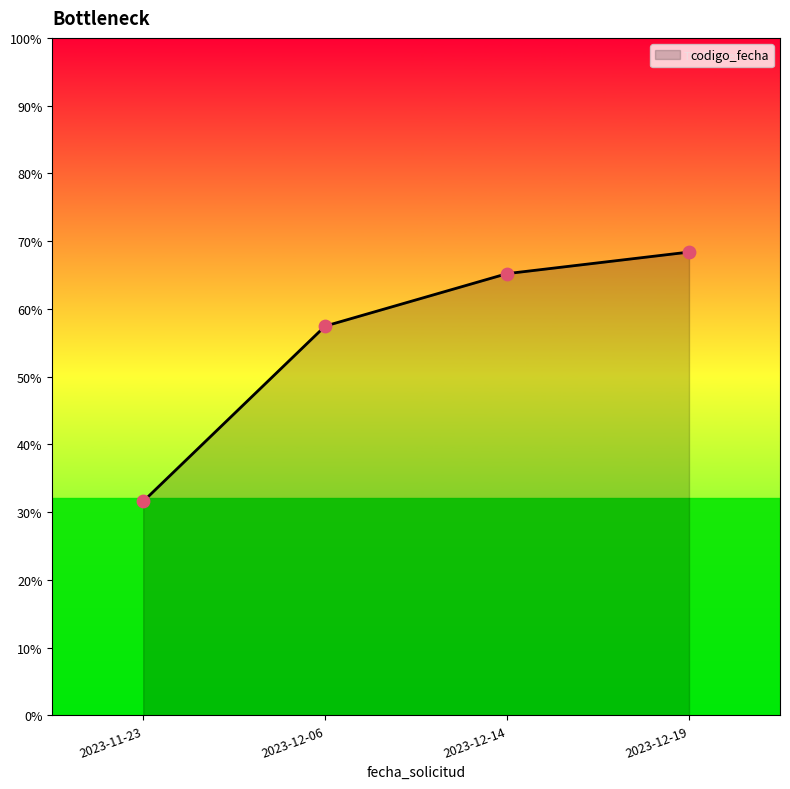

Is this an area chart (filled region under the line)?

Yes